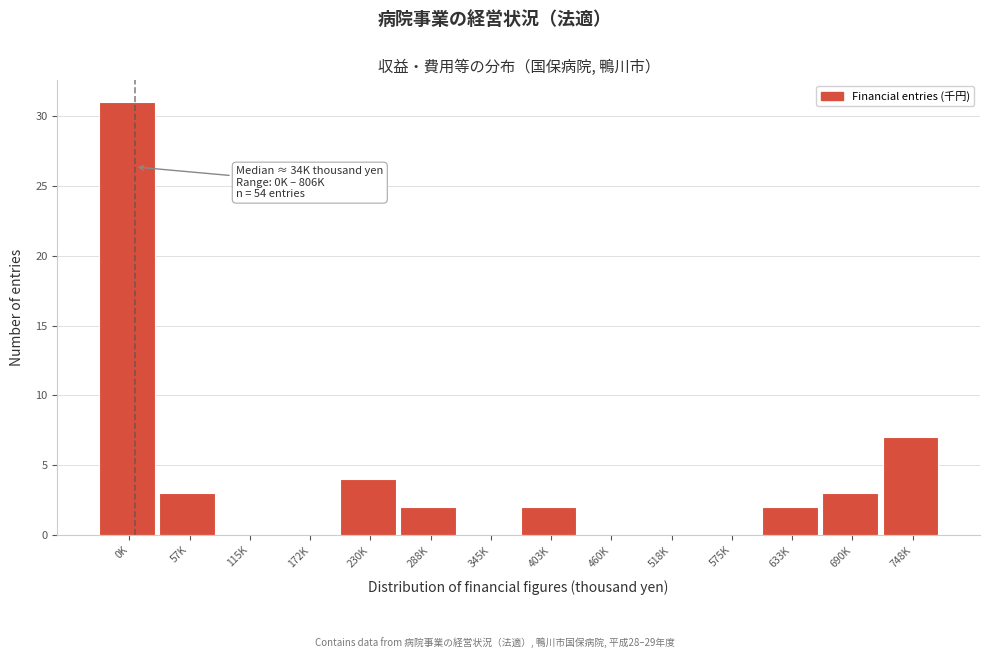

Reading right to left, what are all the values shown in this chart?

748K=7	690K=3	633K=2	575K=0	518K=0	460K=0	403K=2	345K=0	288K=2	230K=4	172K=0	115K=0	57K=3	0K=31